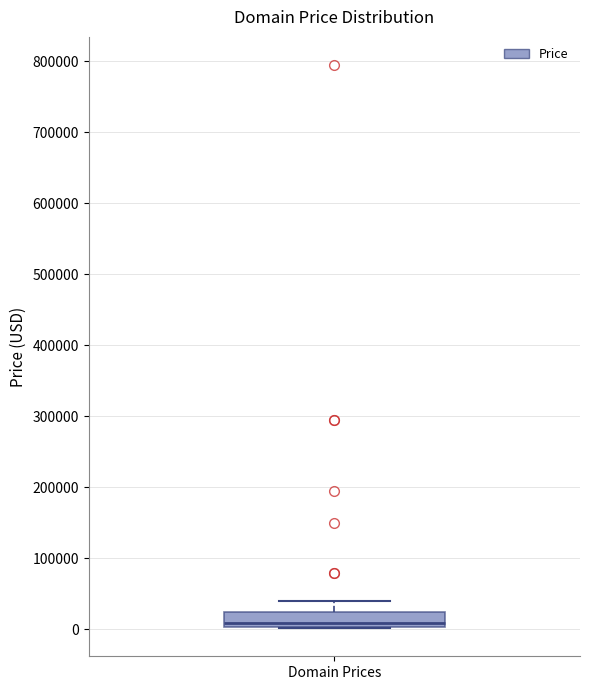

Read this box plot against the y-axis: the position of the median line, the range covered by the box, and the ends of both whiskers. The values are not printed on the chart, so give them approximately, as read against the axis.

median 10000, box 0 to 20000, whiskers 0 to 40000